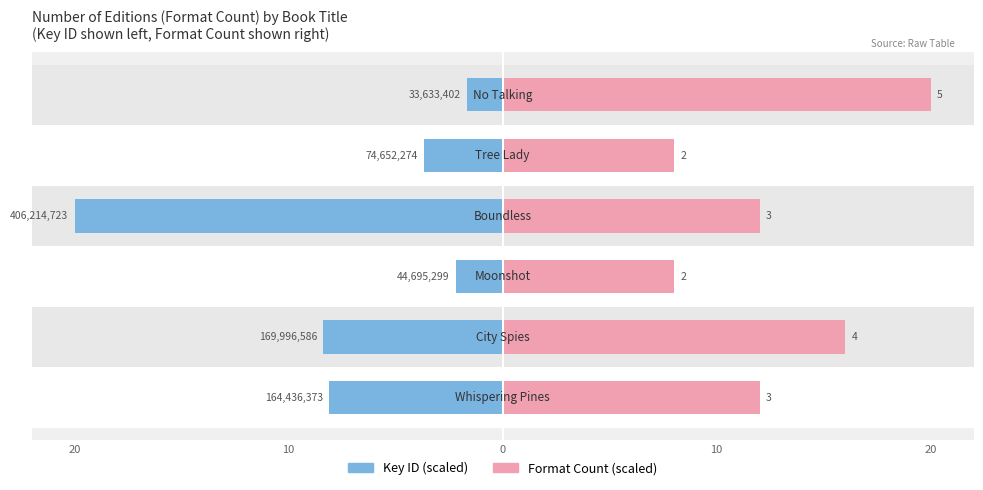

How many groups of bars are there?

6